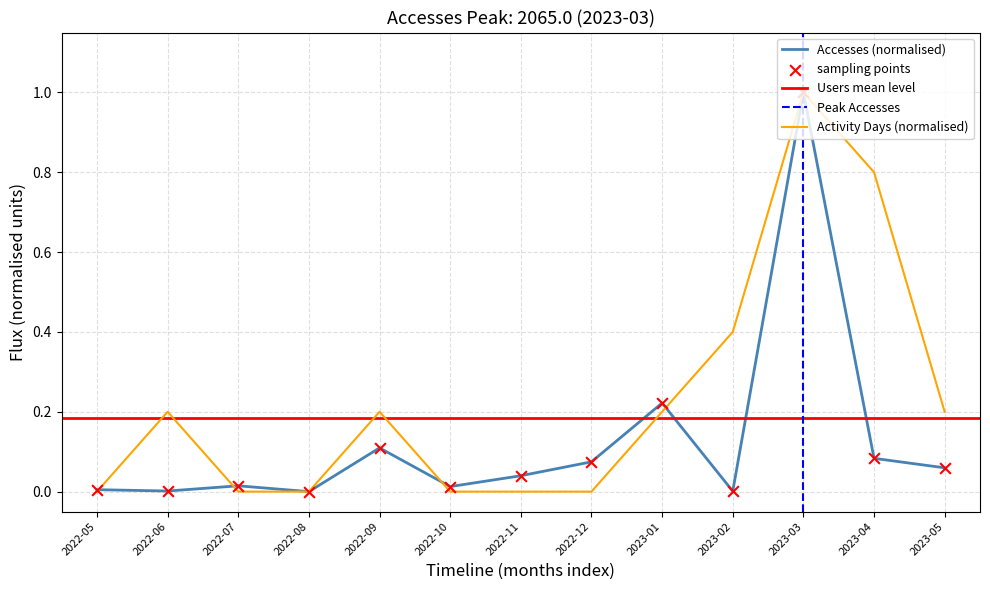

Is it true that Accesses (normalised) equals 0.0 at 2022-05?

True